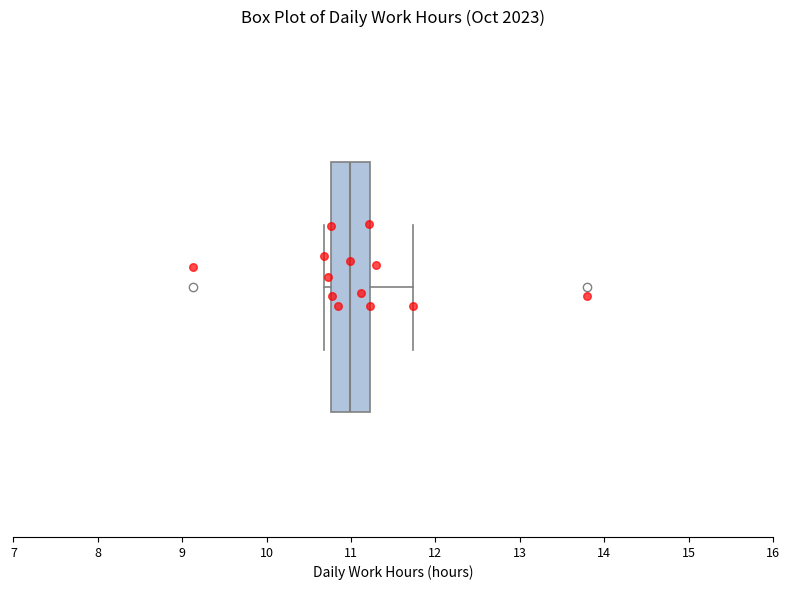

Where does the median line of the box sit on the x-axis? The values are not printed on the chart, so give them approximately, as read against the axis.

11.0